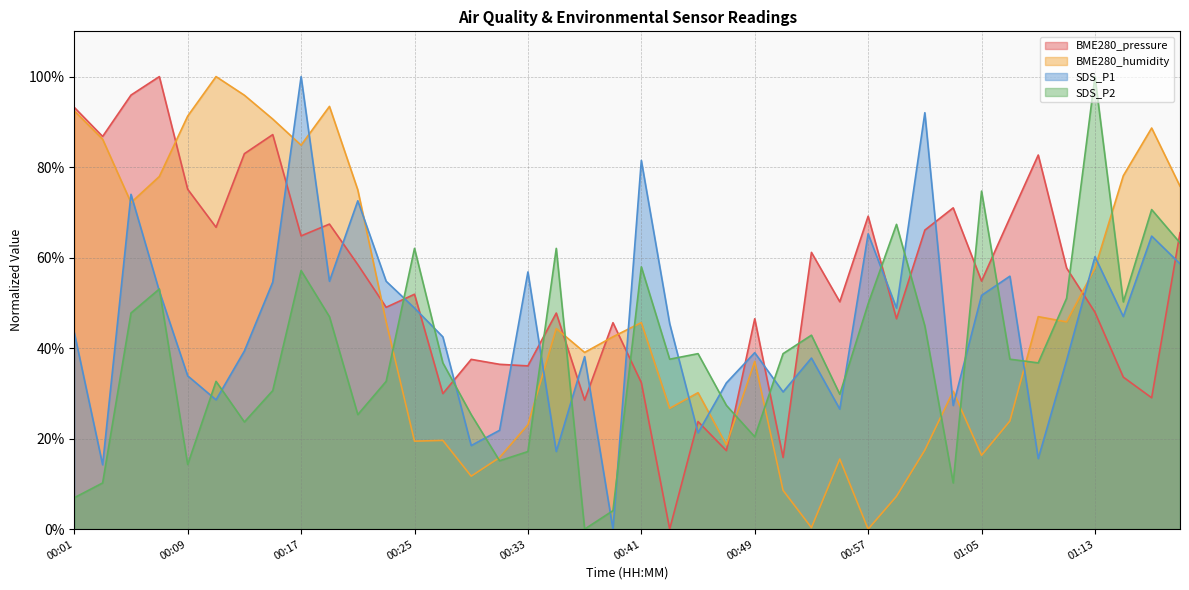

Between 00:21 and 00:29, which series saw the biggest shift?

BME280_humidity